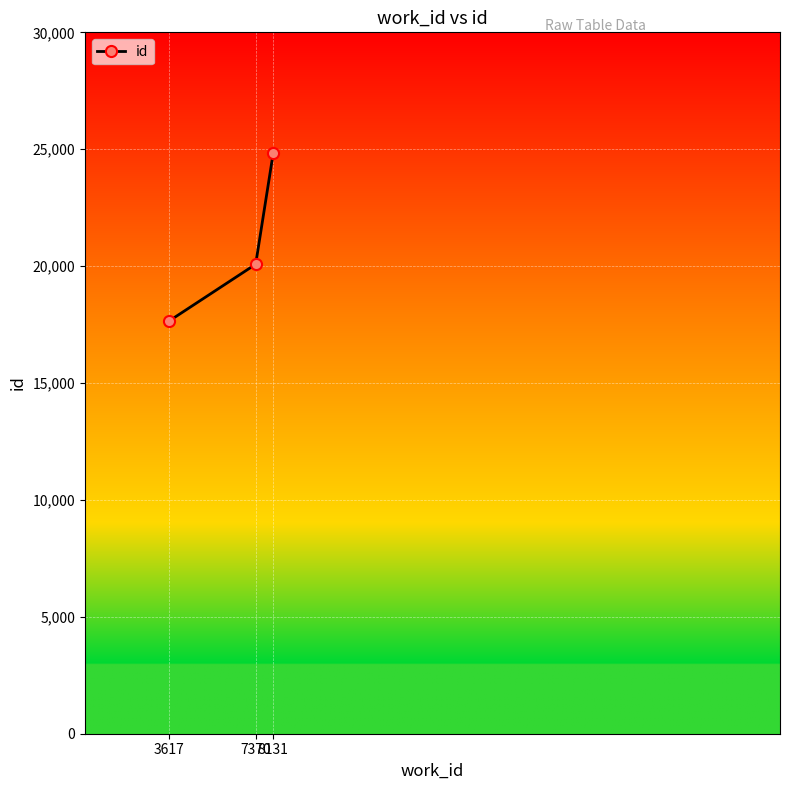

Between 7370 and 3617, which is larger?

7370